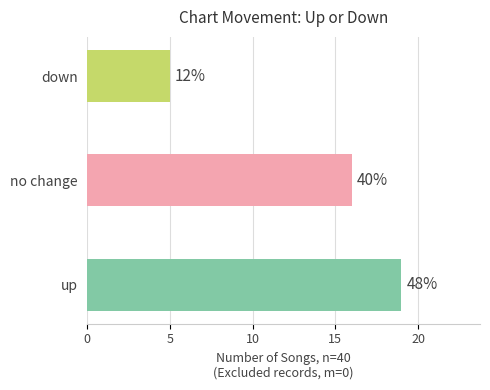

How many bars are there in total?

3